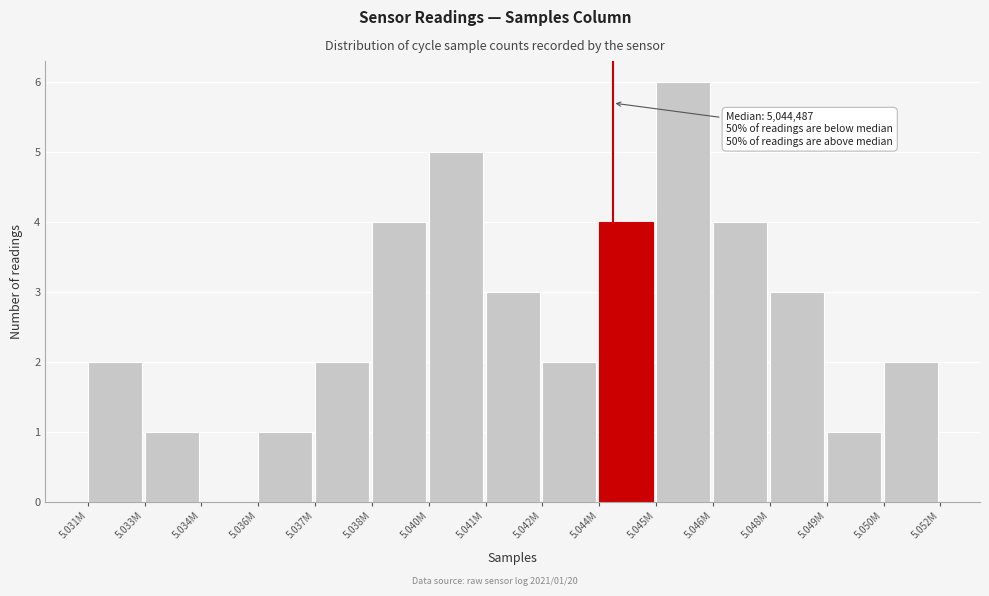

Reading left to right, what are all the values shown in this chart?

5.031M=2	5.033M=1	5.034M=0	5.036M=1	5.037M=2	5.038M=4	5.040M=5	5.041M=3	5.042M=2	5.044M=4	5.045M=6	5.046M=4	5.048M=3	5.049M=1	5.050M=2